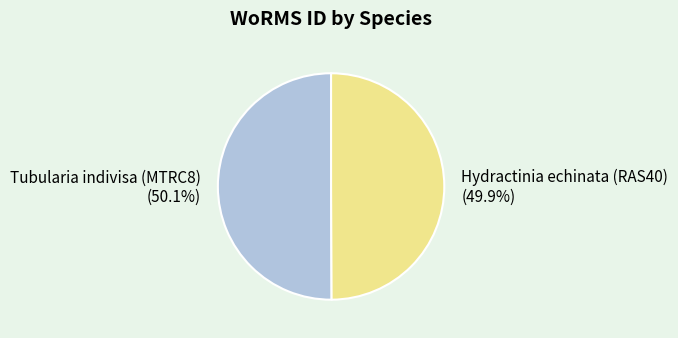

Combined, what portion of the pie is Hydractinia echinata (RAS40) and Tubularia indivisa (MTRC8)?

100.0%